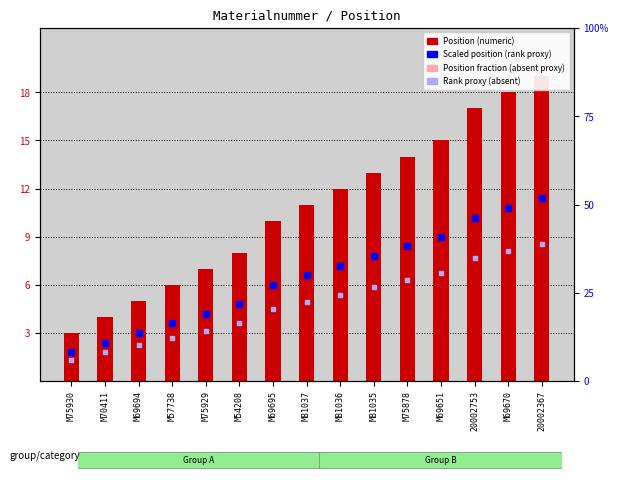

What is the total value across all series at 20002753?

40.0